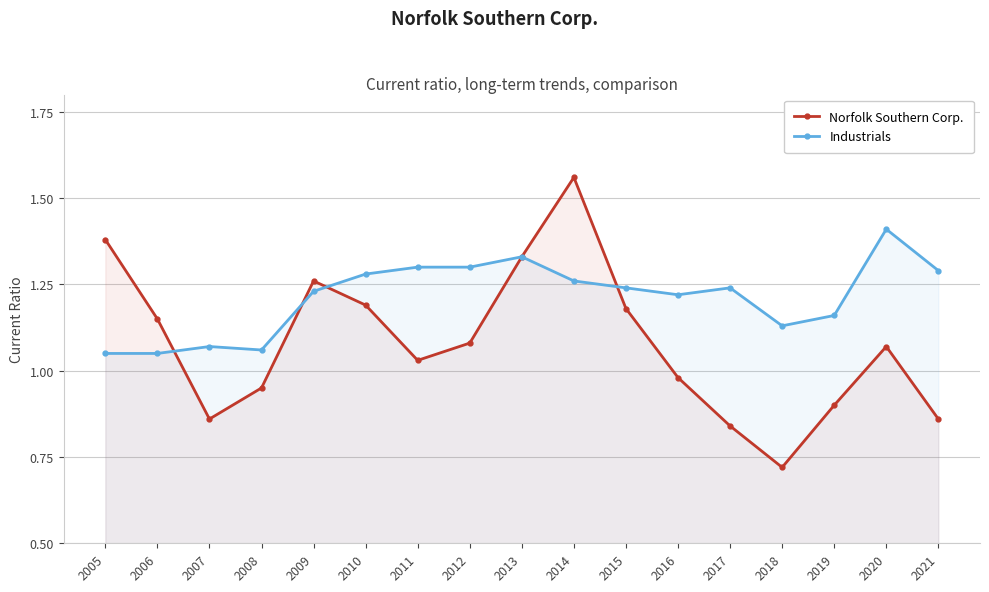

How many intersections are there between Industrials and Norfolk Southern Corp.?

4